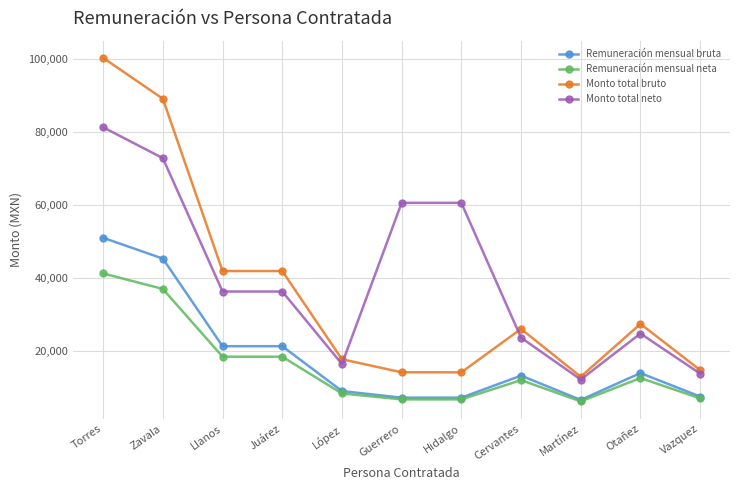

What is the difference between the maximum and second lowest values in the Monto total neto series?

67491